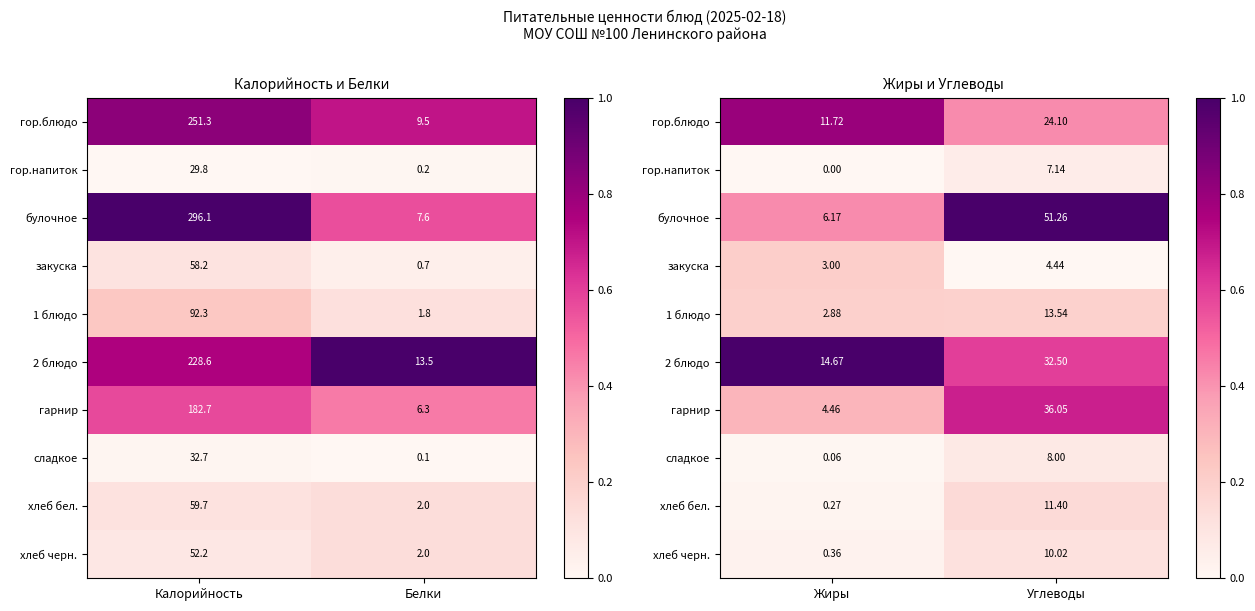

Which has a higher value, Калорийность or Белки?

Калорийность